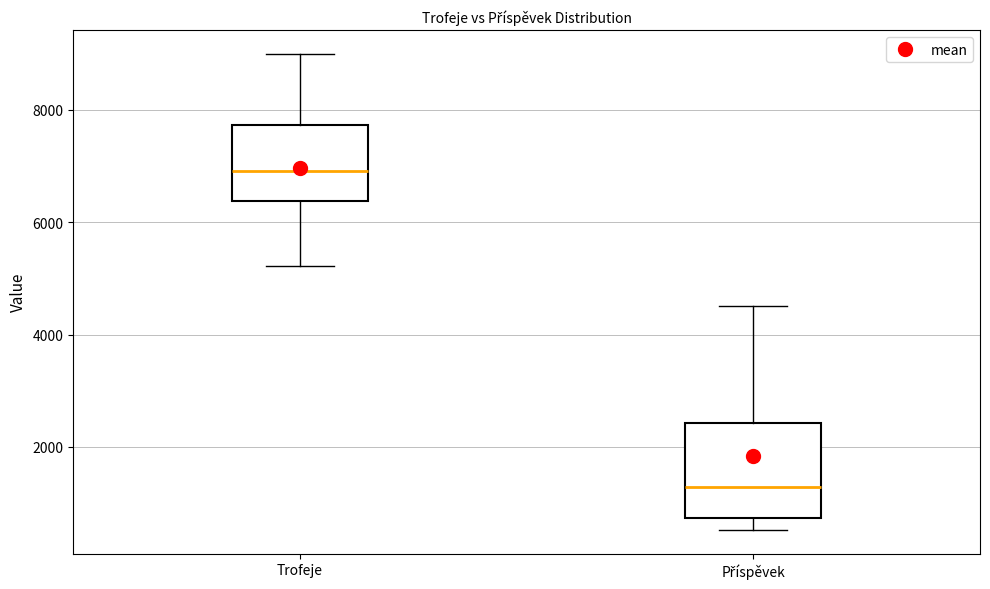

Where does the upper whisker of the box for Příspěvek end on the y-axis? The values are not printed on the chart, so give them approximately, as read against the axis.

4600